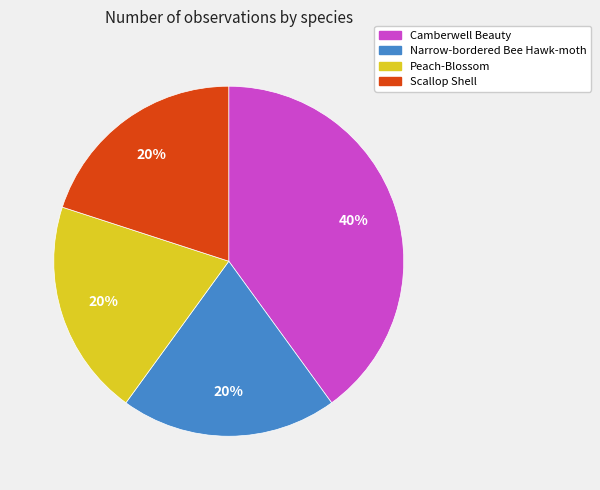

True or false: Peach-Blossom accounts for 20% of the total.

True